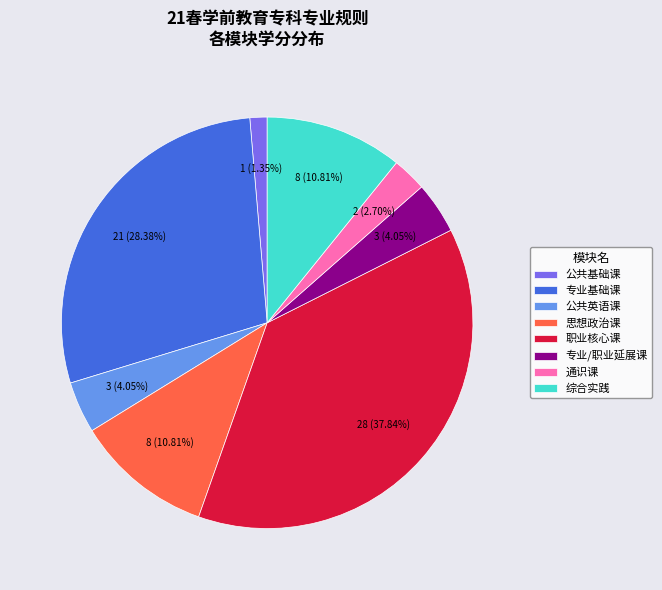

What percentage is NOT represented by 公共英语课?

95.9%